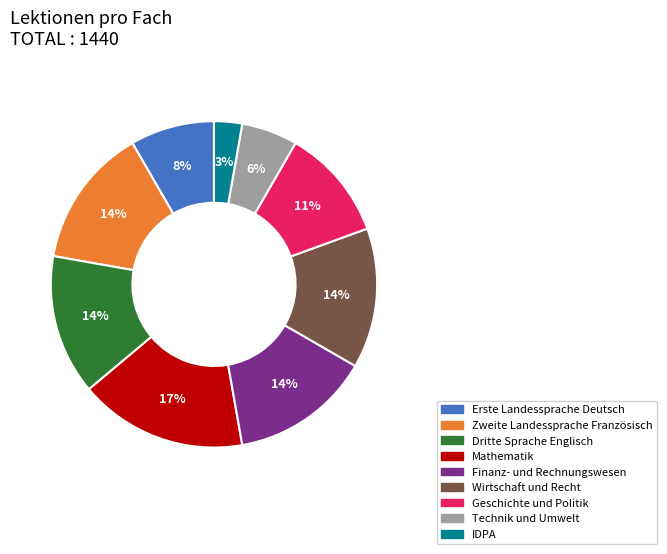

The Mathematik slice represents 17% of the pie. True or false?

True